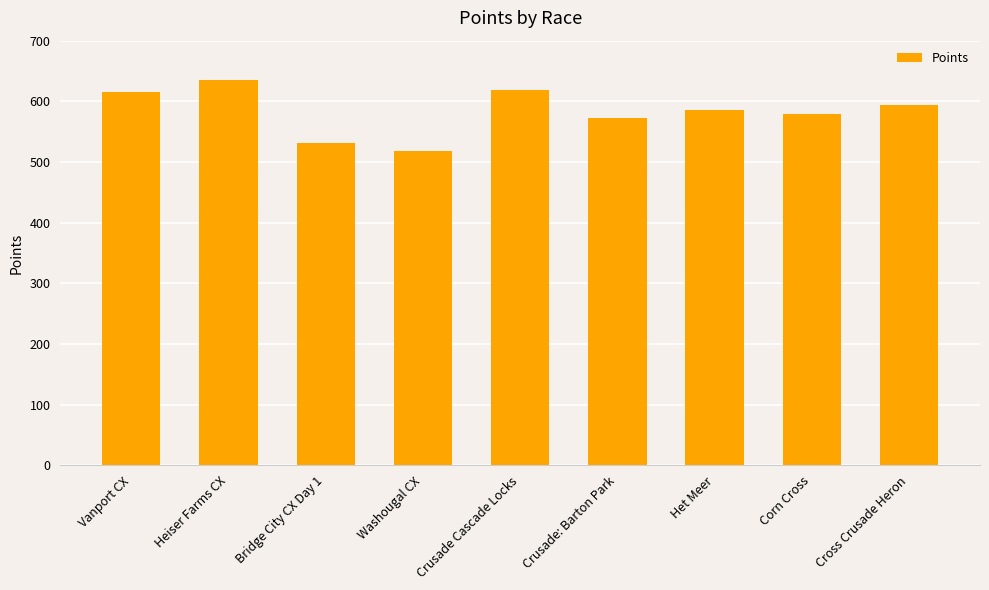

What is the ratio of the value at Corn Cross to the value at Heiser Farms CX?

0.9